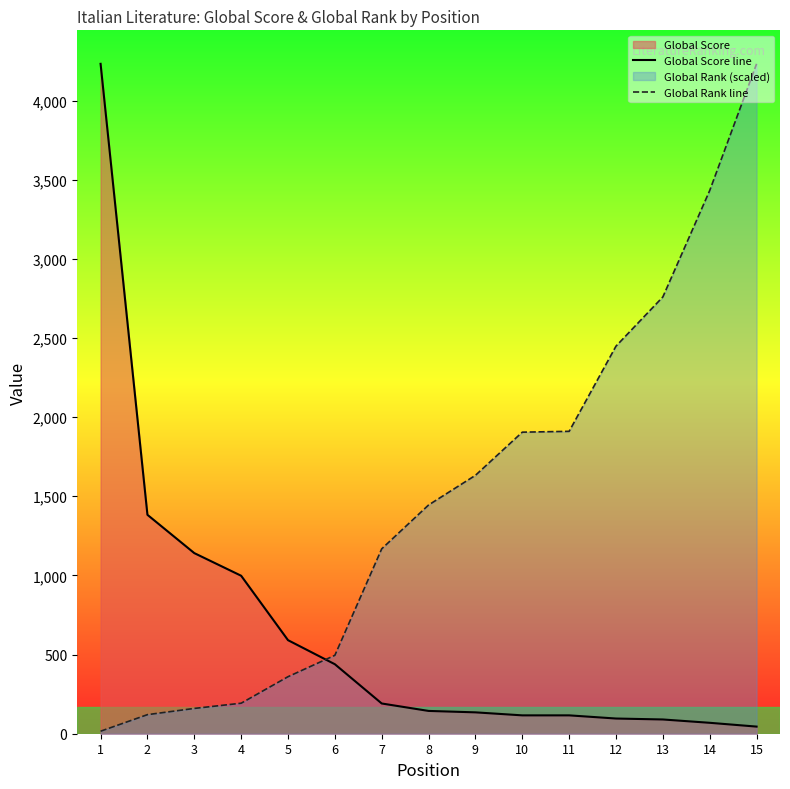

Reading left to right, list all the values displayed in this chart.

Global Score line: 1=4232.0	2=1383.0	3=1141.0	4=998.0	5=591.0	6=439.0	7=191.0	8=144.0	9=135.0	10=116.0	11=116.0	12=96.0	13=90.0	14=69.0	15=45.0
Global Rank line: 1=15.9	2=120.5	3=159.8	4=192.7	5=360.2	6=495.4	7=1168.2	8=1444.9	9=1632.4	10=1905.0	11=1910.3	12=2448.6	13=2759.4	14=3431.7	15=4232.0